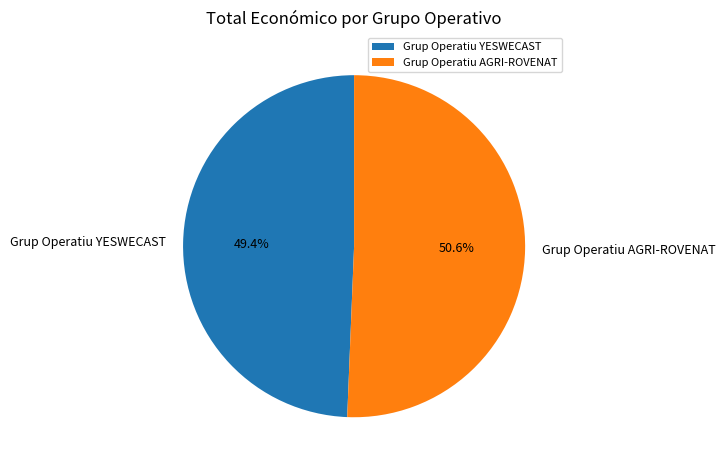

What is the largest slice in the pie chart?

Grup Operatiu AGRI-ROVENAT